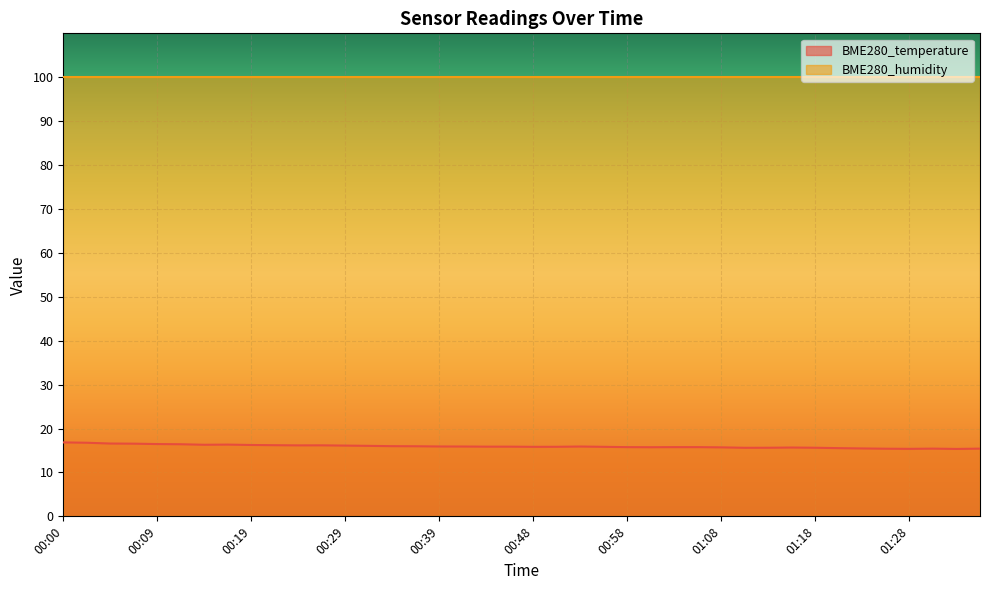

Reading right to left, extract all data points from this chart.

15.4	15.3	15.4	15.4	15.4	15.5	15.5	15.6	15.7	15.6	15.6	15.7	15.8	15.8	15.7	15.8	15.8	15.9	15.8	15.8	15.9	15.9	15.9	15.9	16.0	16.0	16.1	16.1	16.2	16.2	16.2	16.2	16.3	16.3	16.4	16.5	16.6	16.6	16.8	16.8